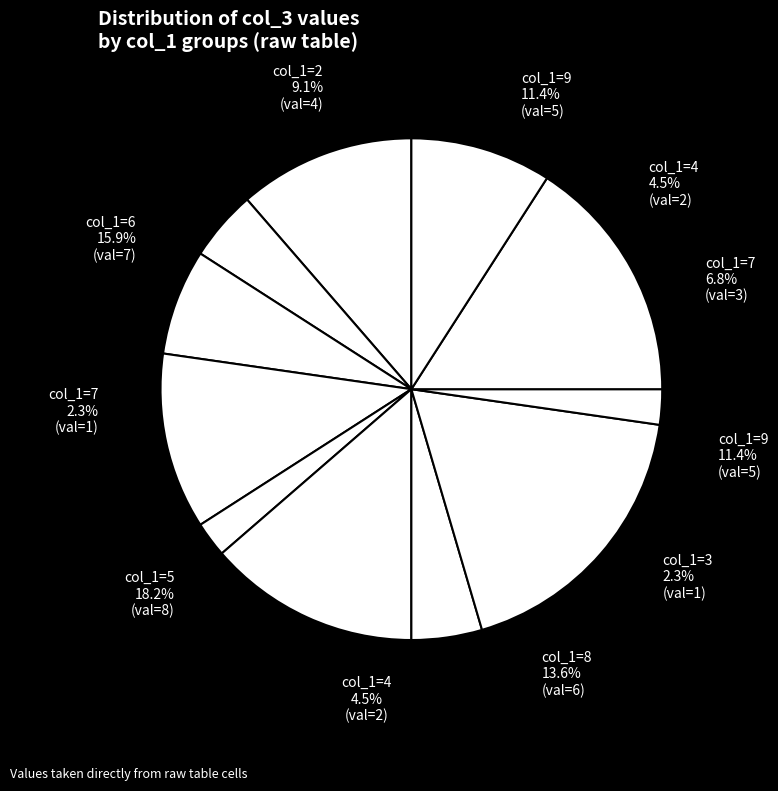

What is the smallest slice in the pie chart?

3